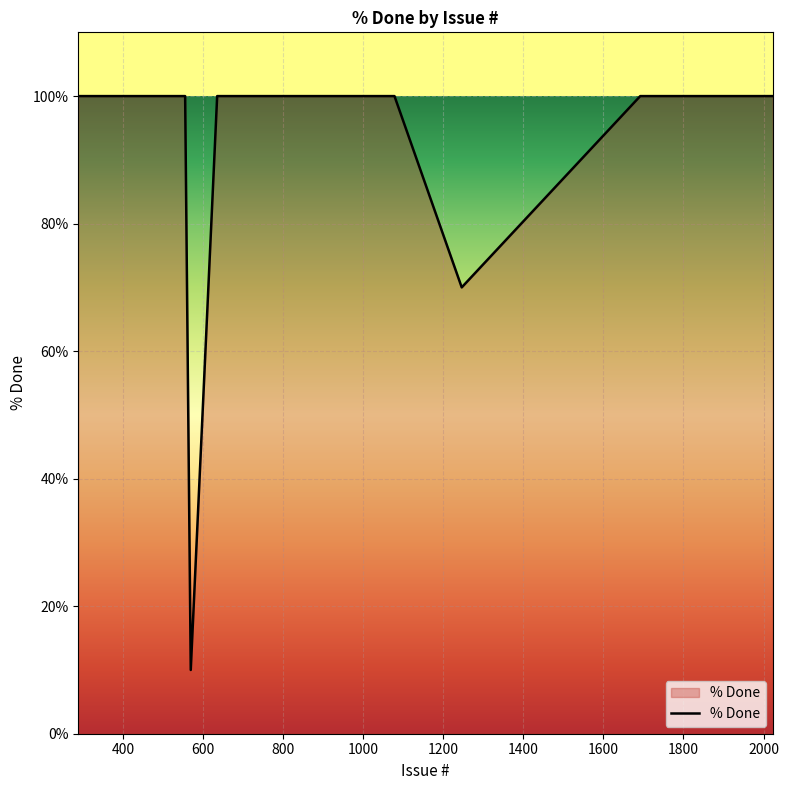

What is the minimum value shown in the chart?

10